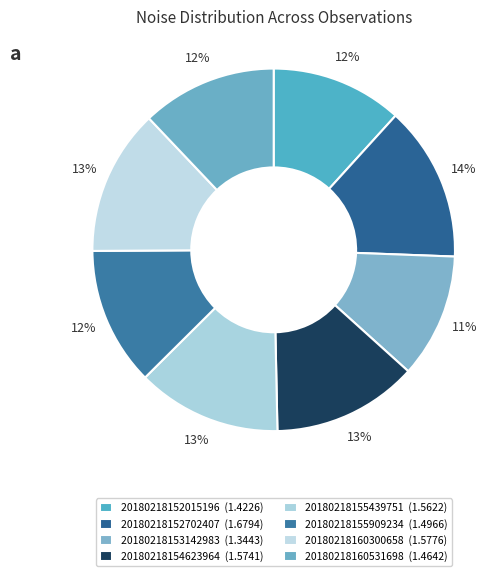

To the nearest percent, what is the combined percentage of 20180218152015196 and 20180218160300658?

25%